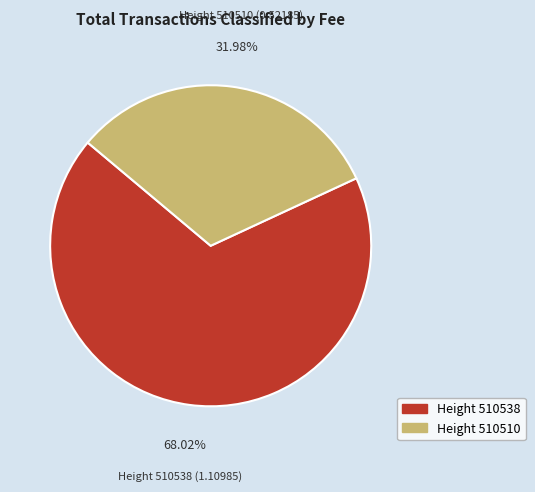

Does any single category account for the majority?

Yes